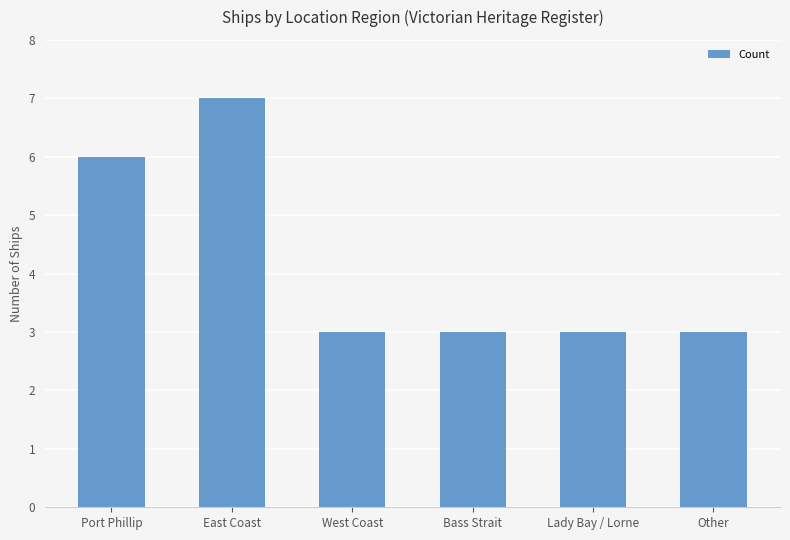

What is the label of the 1st bar from the left?

Port Phillip